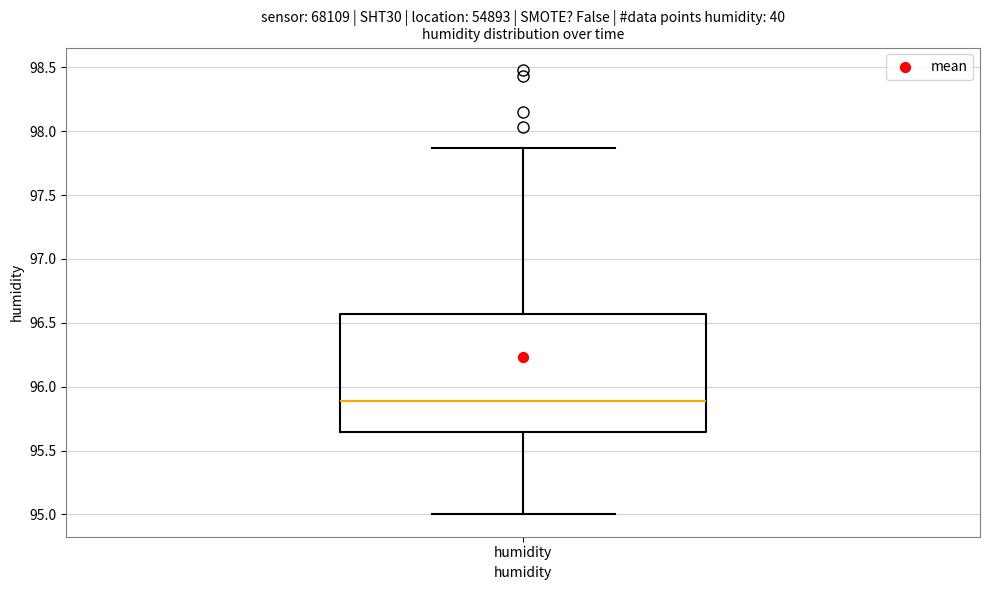

Read this box plot against the y-axis: the position of the median line, the range covered by the box, and the ends of both whiskers. The values are not printed on the chart, so give them approximately, as read against the axis.

median 95.90, box 95.65 to 96.55, whiskers 95.00 to 97.85